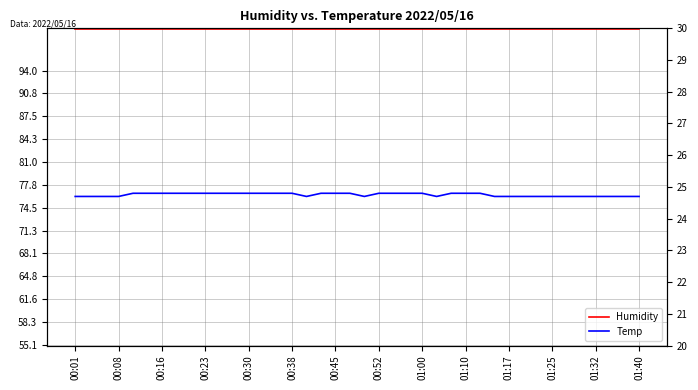

Does the chart have visible grid lines?

Yes